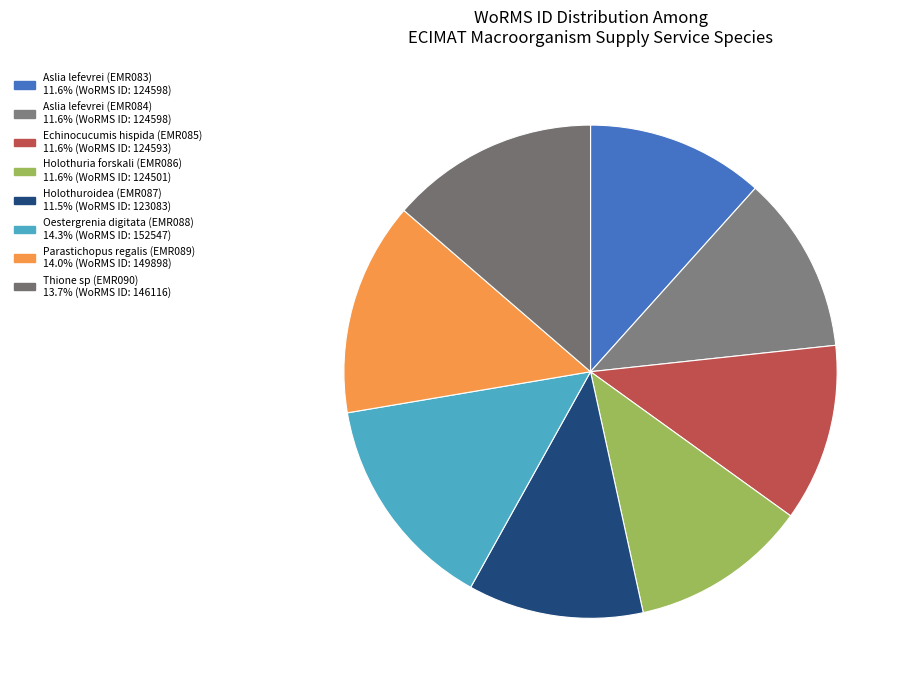

Approximately how many times larger is the value at Holothuroidea (EMR087) compared to Oestergrenia digitata (EMR088)?

0.8